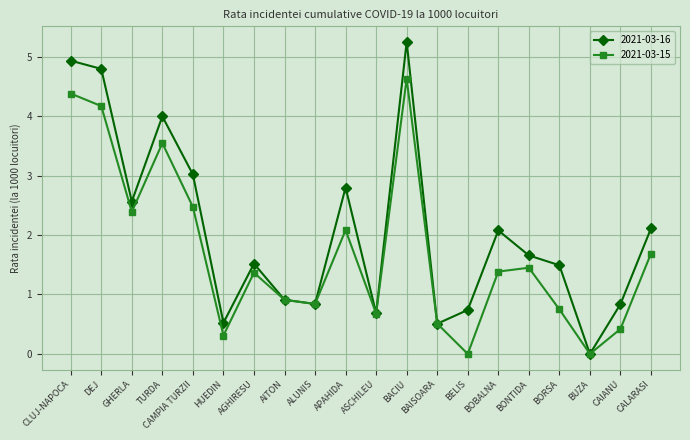

Read the 2021-03-16 value at HUEDIN.

0.5